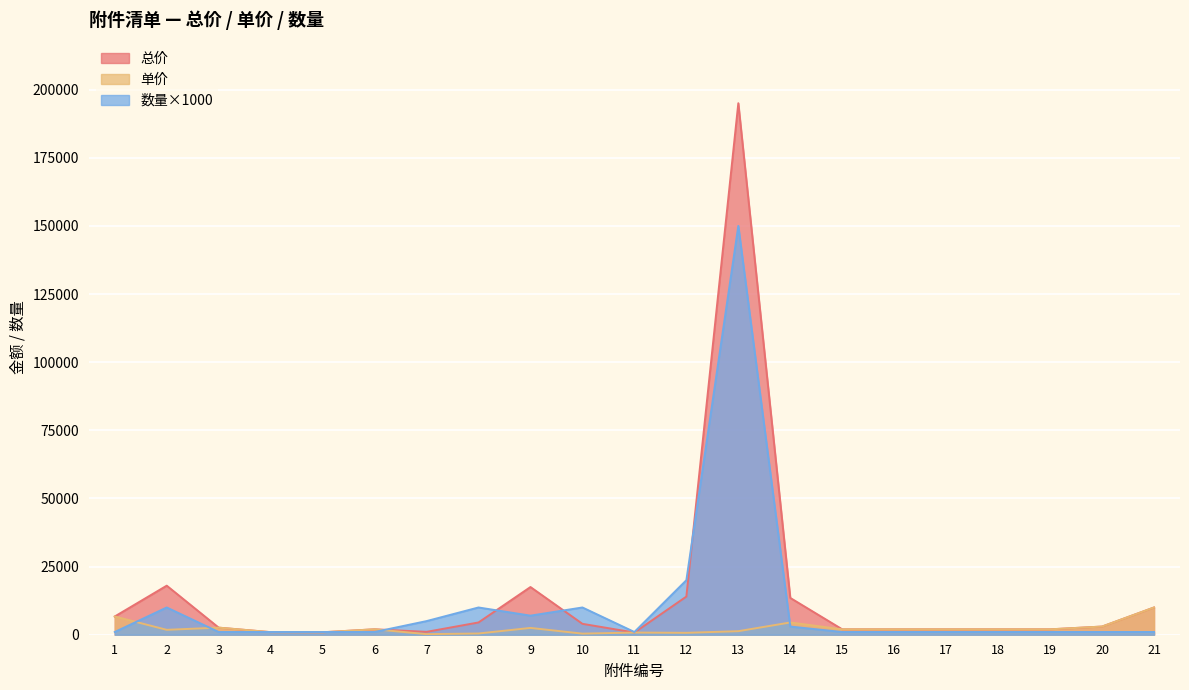

Reading left to right, transcribe all the data shown in this chart.

总价: 1=6700	2=18000	3=2600	4=950	5=900	6=2000	7=1055	8=4500	9=17500	10=4000	11=800	12=14000	13=195000	14=13500	15=1980	16=1980	17=1980	18=1980	19=1980	20=3000	21=10000
单价: 1=6700	2=1800	3=2600	4=950	5=900	6=2000	7=211	8=450	9=2500	10=400	11=800	12=700	13=1300	14=4500	15=1980	16=1980	17=1980	18=1980	19=1980	20=3000	21=10000
数量: 1=1000	2=10000	3=1000	4=1000	5=1000	6=1000	7=5000	8=10000	9=7000	10=10000	11=1000	12=20000	13=150000	14=3000	15=1000	16=1000	17=1000	18=1000	19=1000	20=1000	21=1000